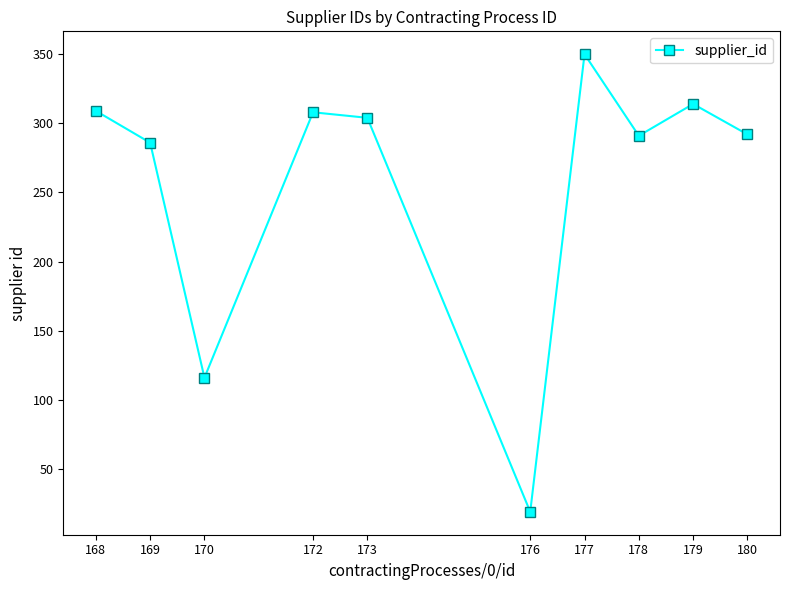

The value at 169 is 286. True or false?

True